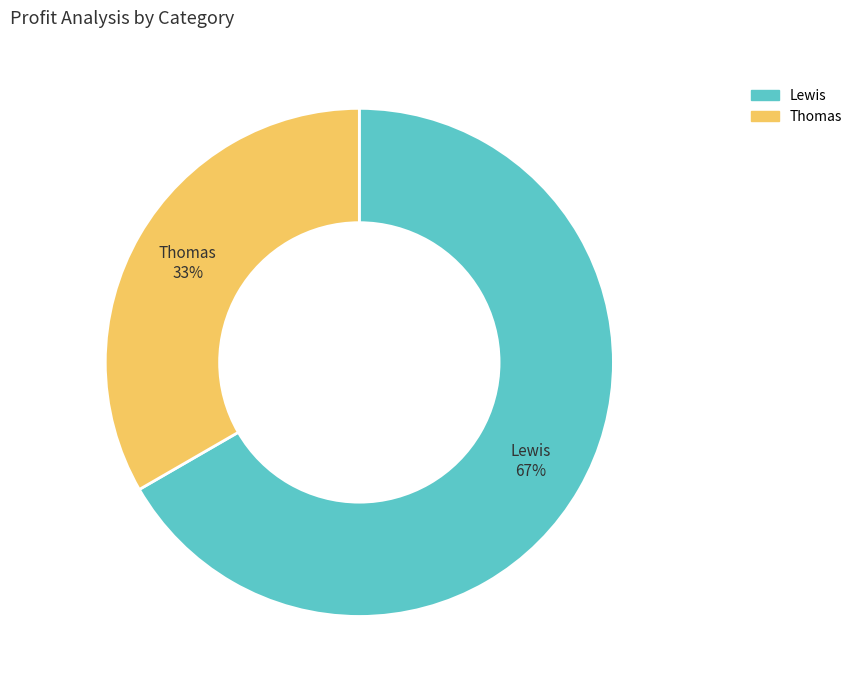

To the nearest percent, what percentage of the pie is Lewis?

67%